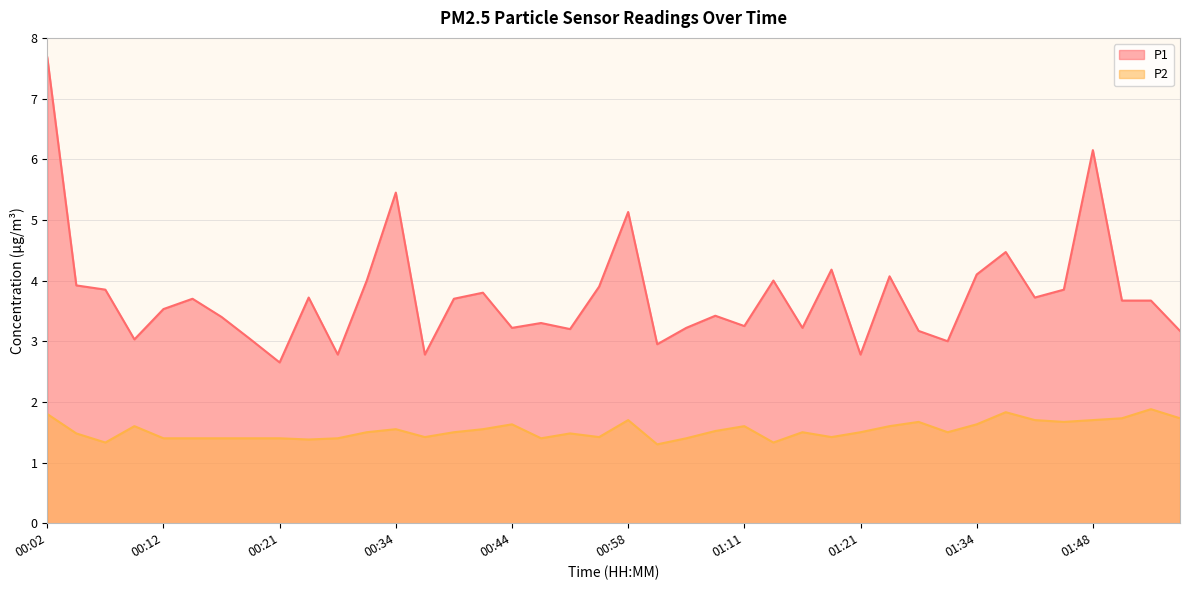

Which series has the largest total across all categories?

P1